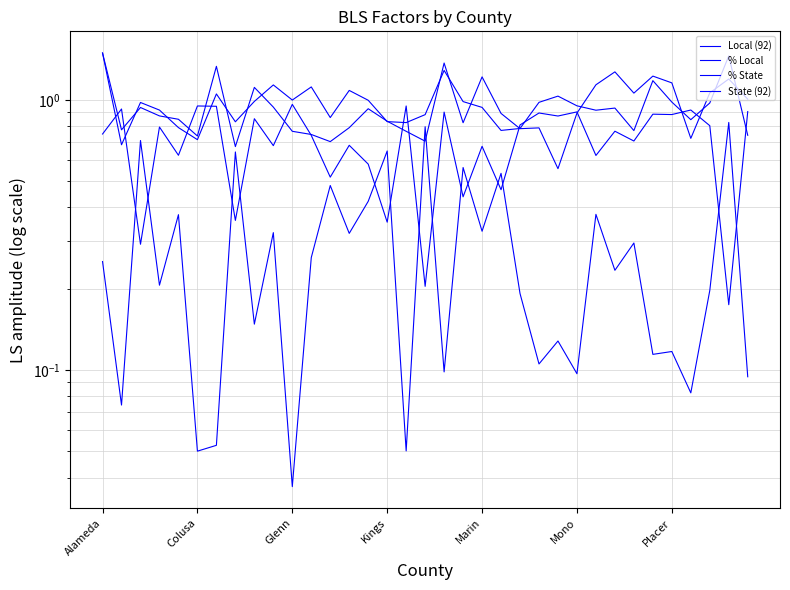

In Local (92), how many points are higher than both neighbors (excluding endpoints)?

10